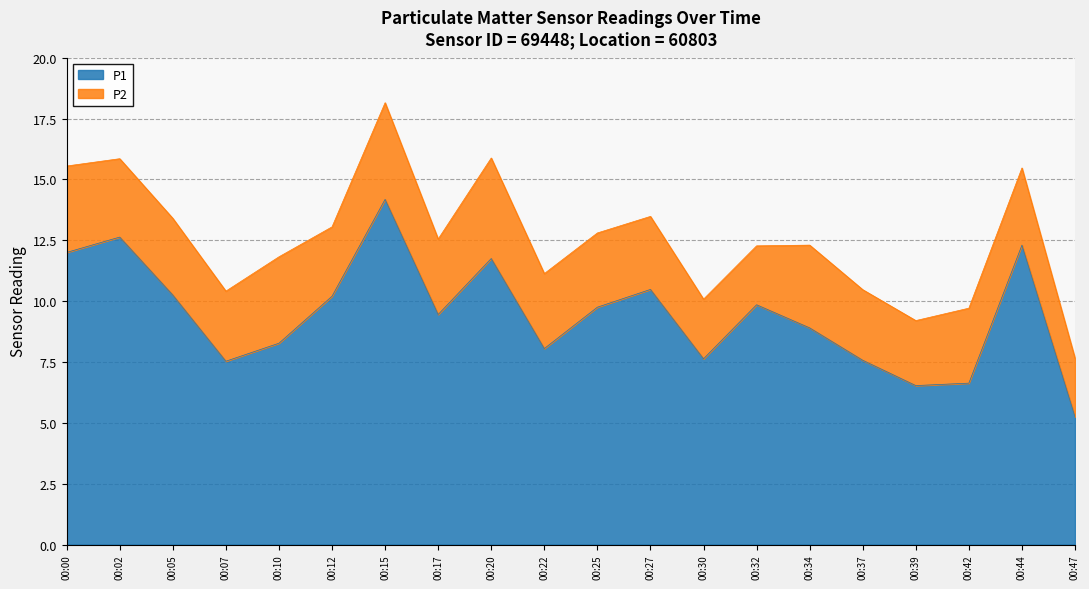

Which category has the highest value across all series?

00:15